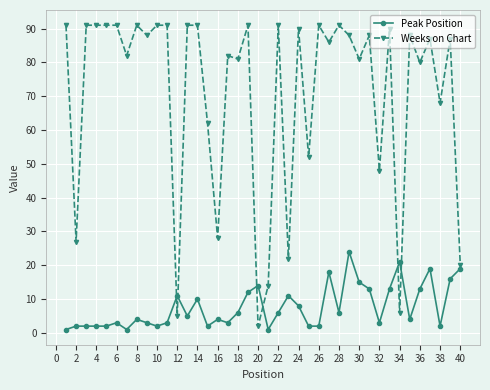

What is the sum of all Peak Position values?

308